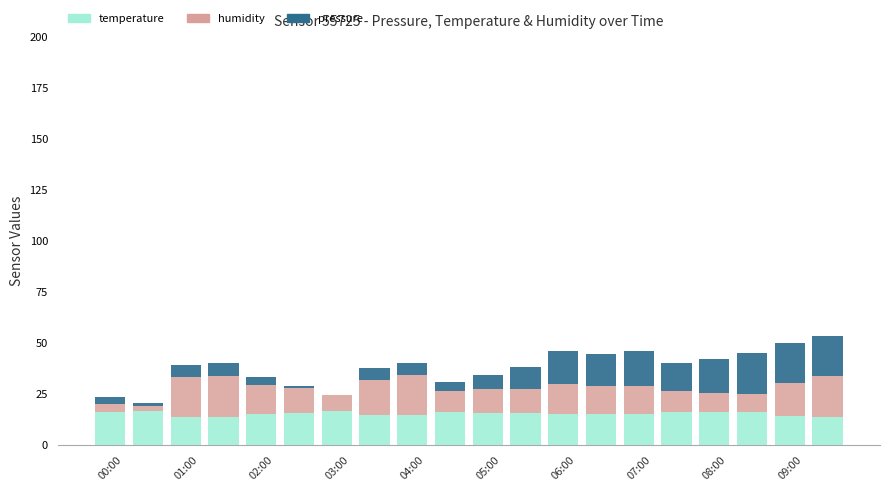

What is the highest value of the temperature series?

16.3